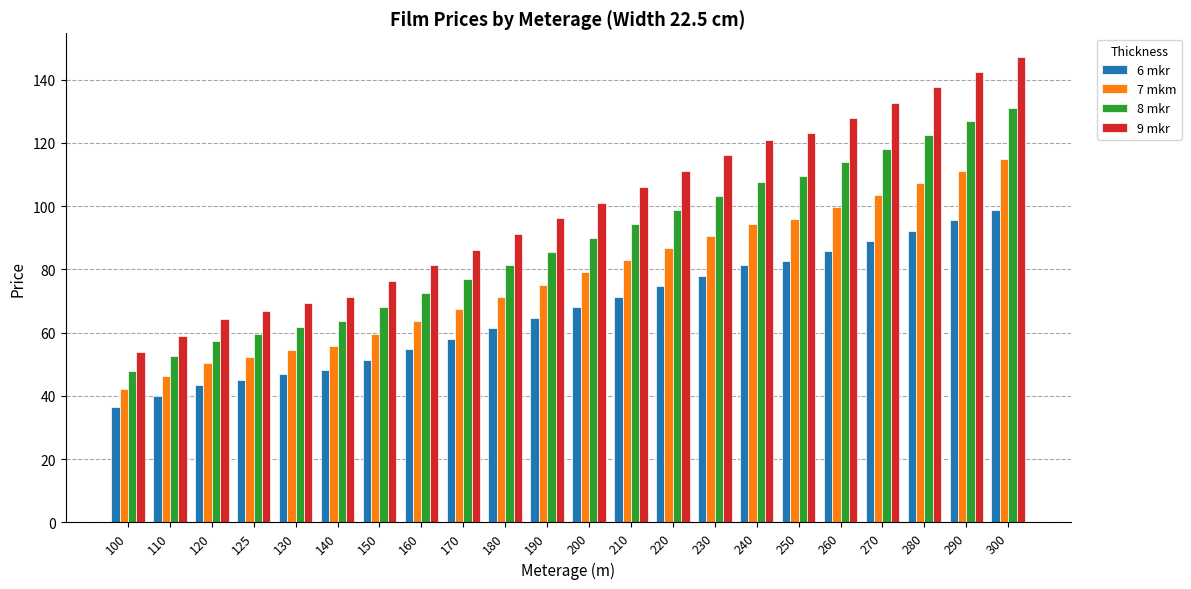

True or false: 7 mkm has a value of 56.2 at 220.

False